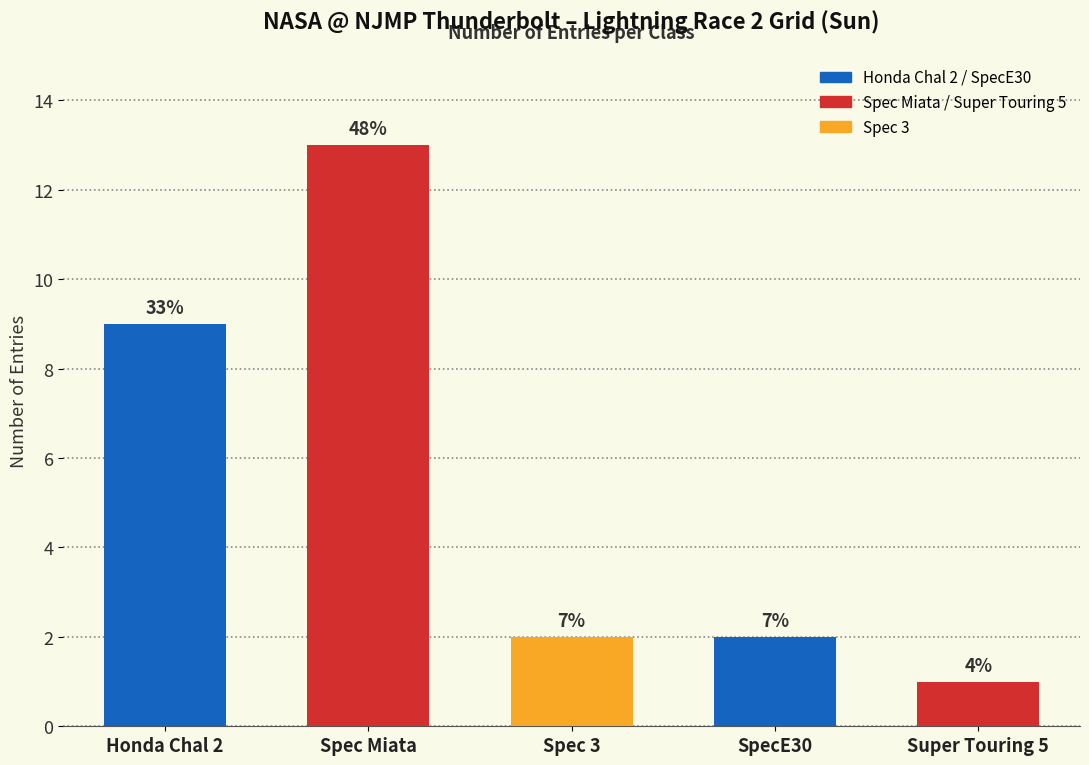

What is the difference between the maximum and minimum values?

12